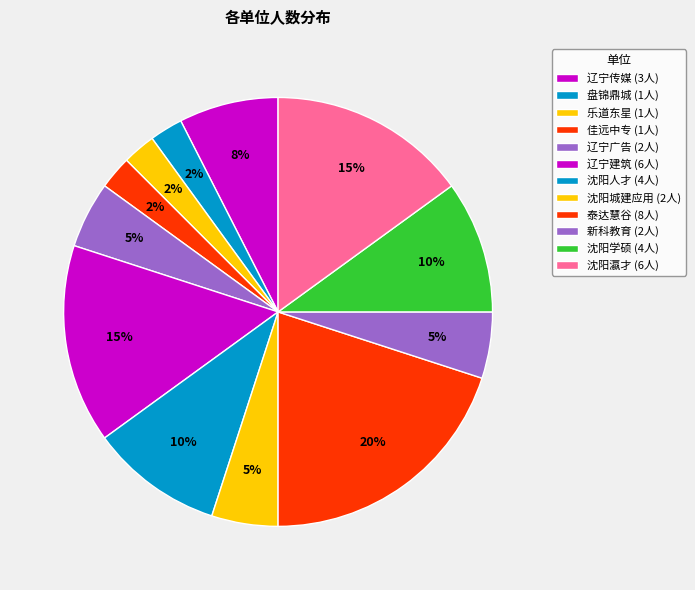

Is it true that 沈阳城建应用 is 11% of the pie?

False